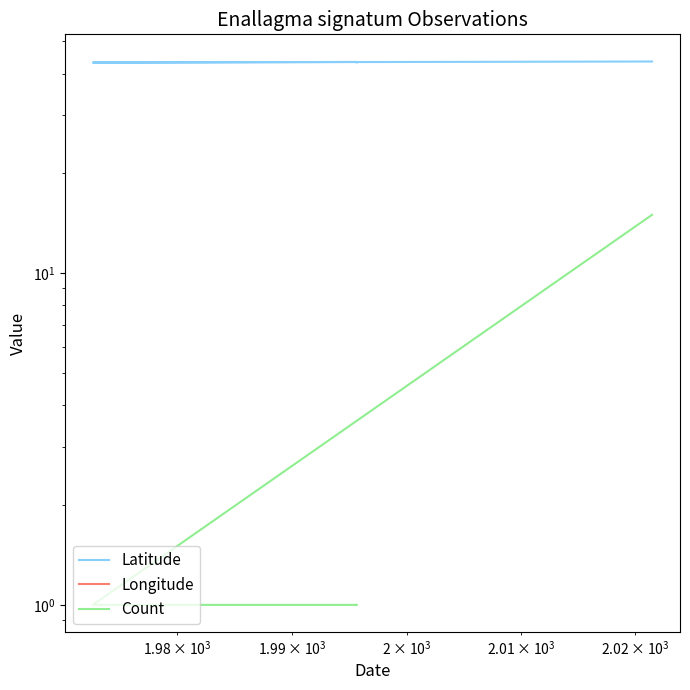

What is the greatest value displayed?

43.5